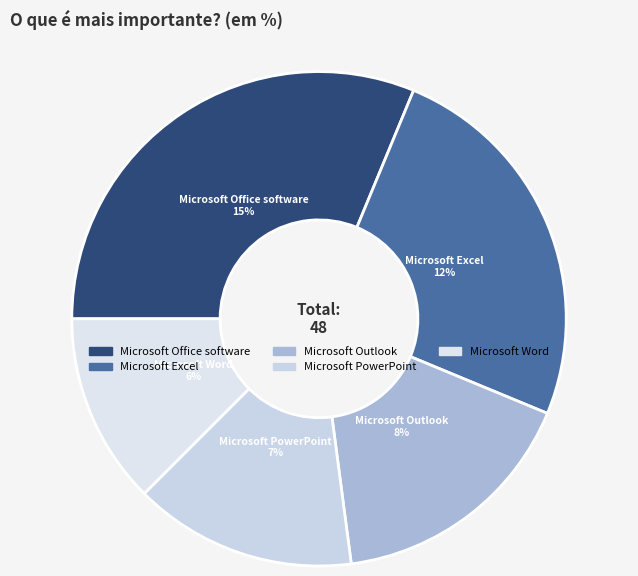

Between Microsoft Word and Microsoft PowerPoint, which is larger?

Microsoft PowerPoint